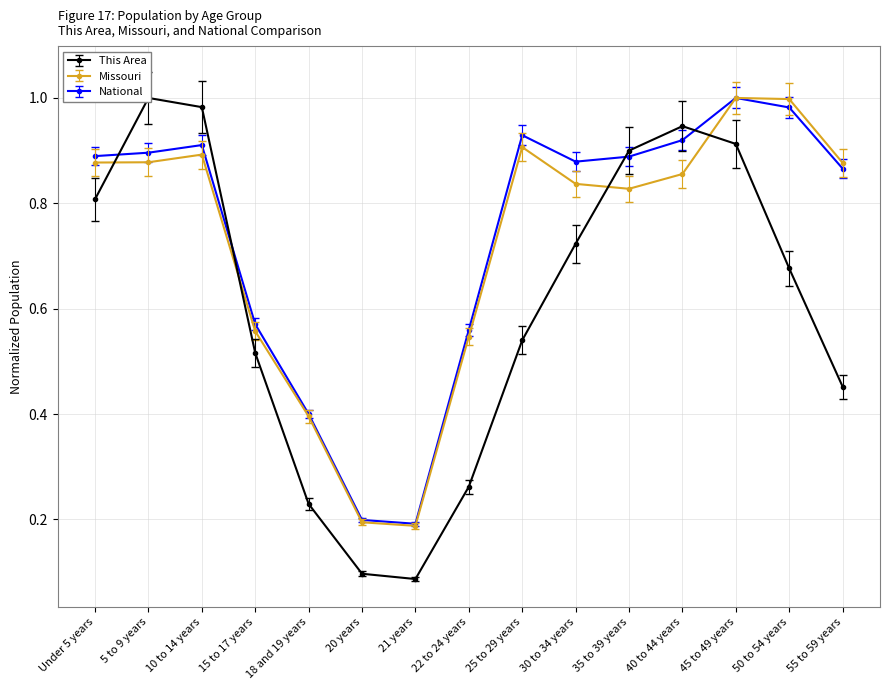

What is the sum of the National values at 21 years and 20 years?

0.4